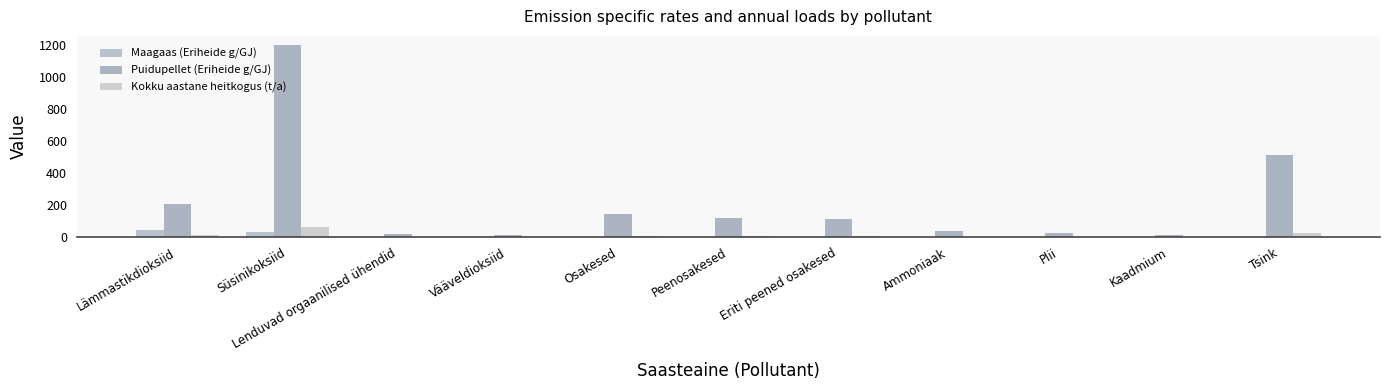

At which label does Puidupellet (Eriheide g/GJ) reach its peak?

Süsinikoksiid